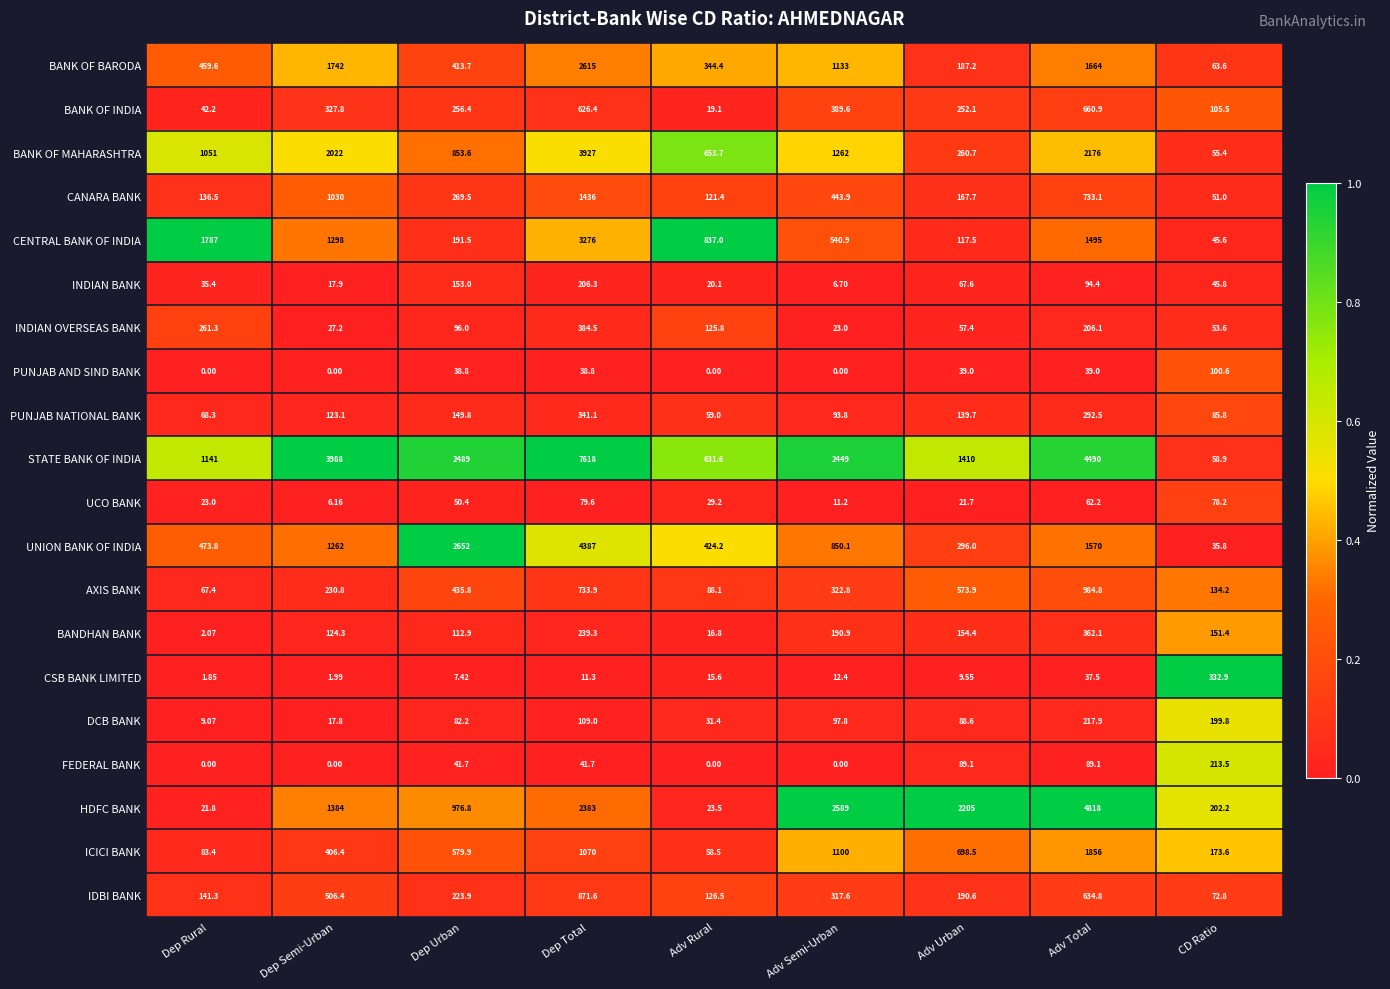

At which label is HDFC BANK closest to 2419?

Dep Total